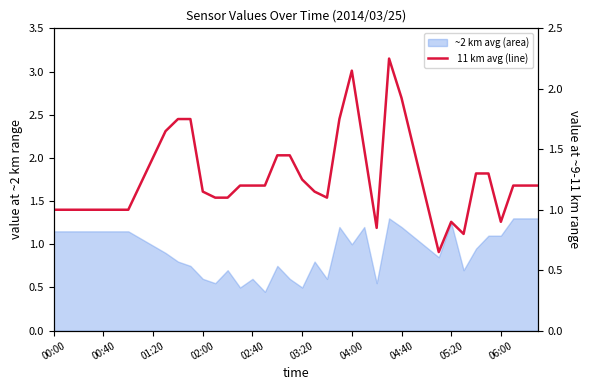

True or false: there are more than 2 points higher than both neighbors.

True